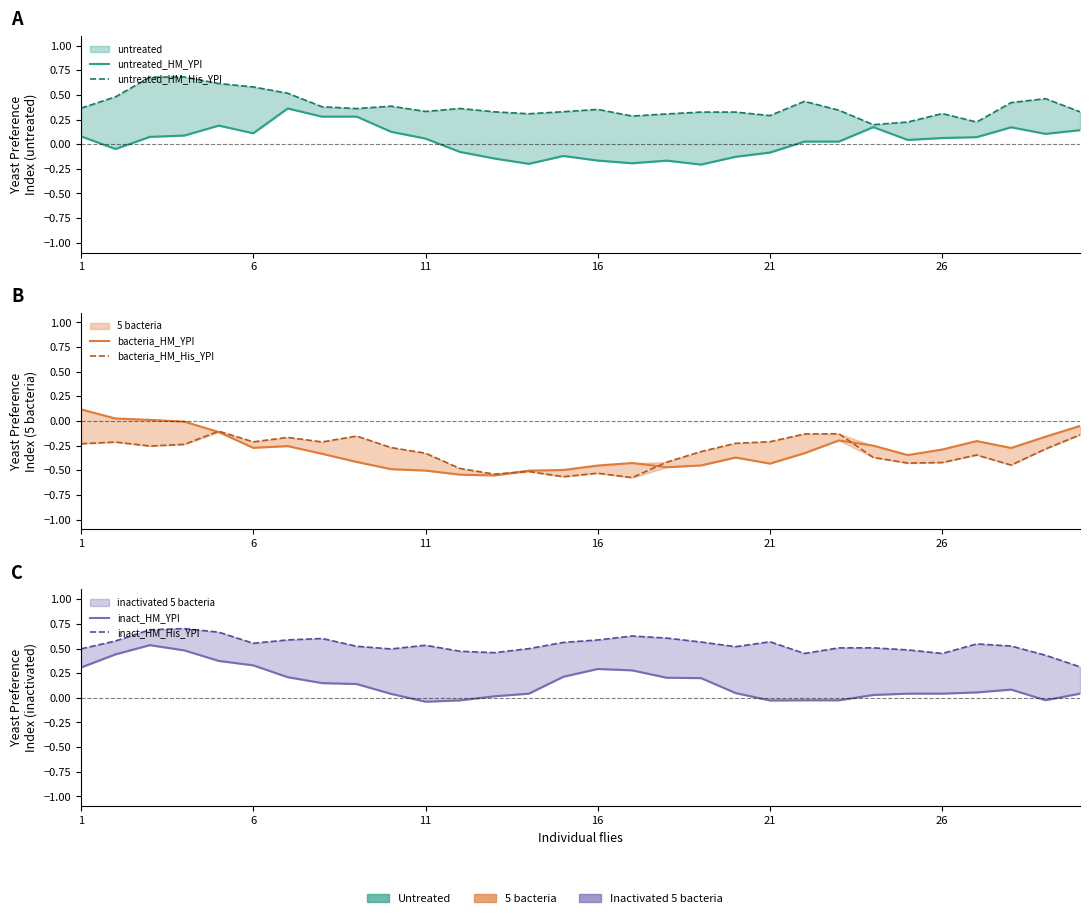

What is the sum of all inact_HM_His_YPI values?

16.1